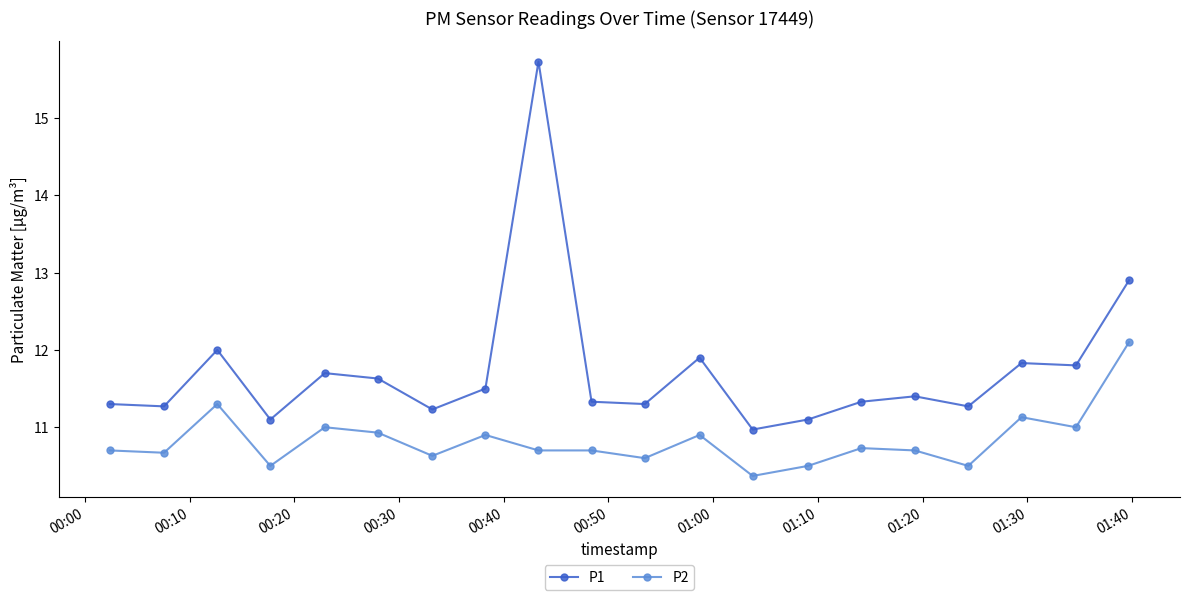

What is the sum of all P1 values?

234.6